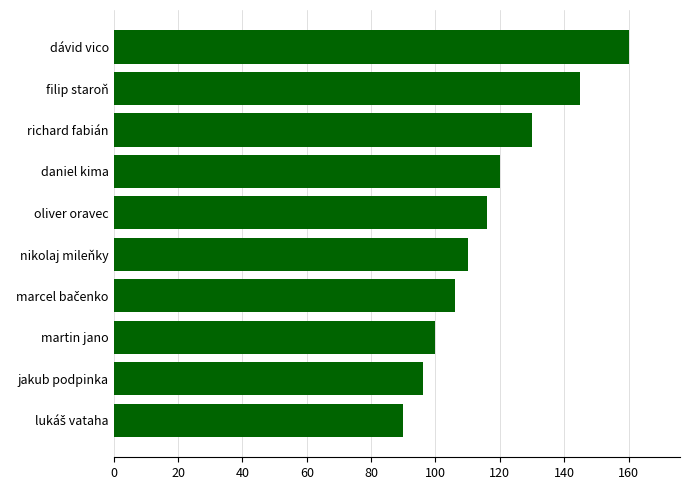

Reading bottom to top, transcribe all the data shown in this chart.

90	96	100	106	110	116	120	130	145	160